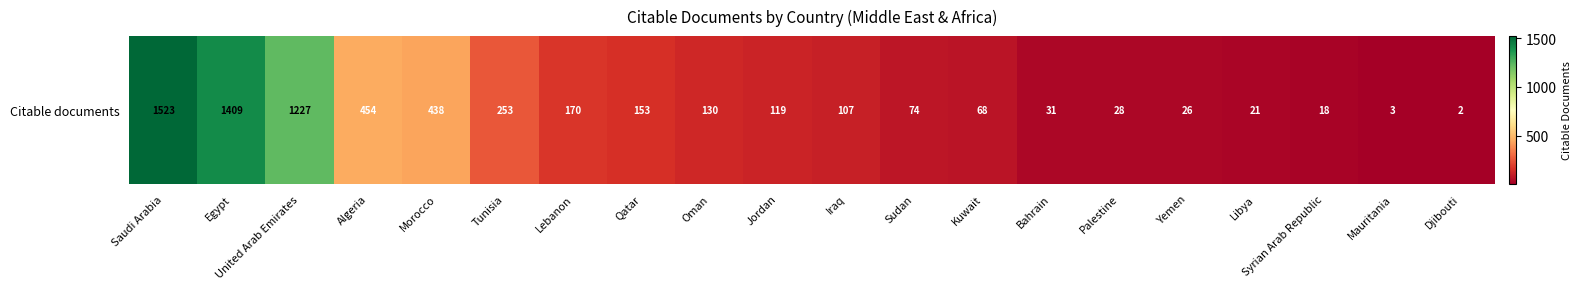

Which has a higher value, Djibouti or Yemen?

Yemen